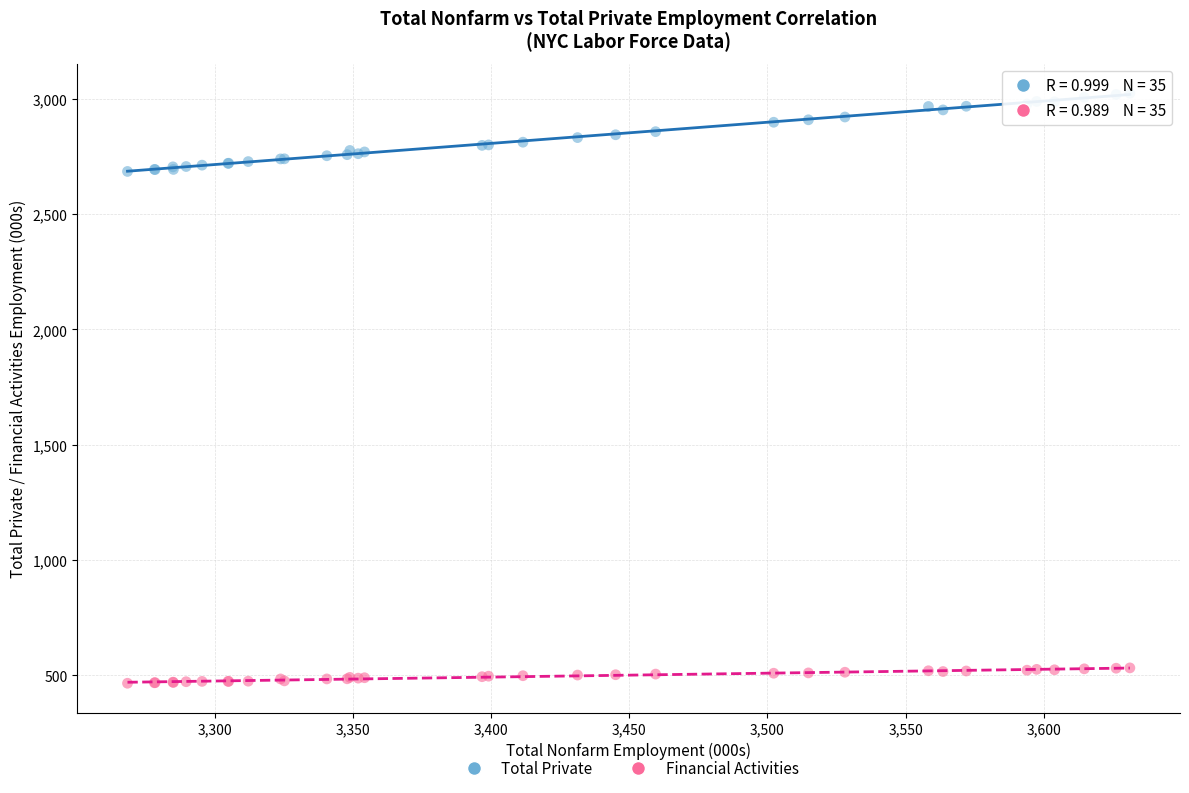

Which series reaches the maximum Y coordinate?

Total Private